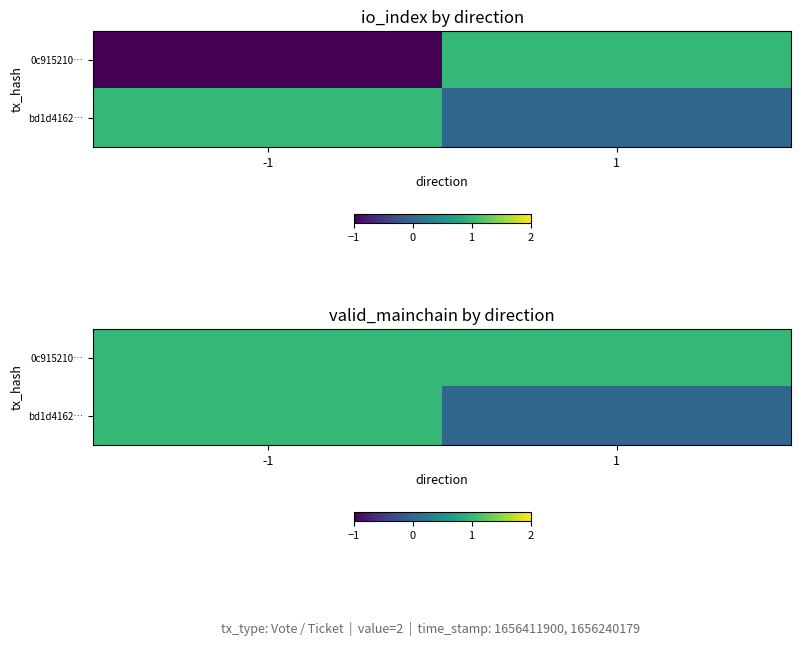

Is the value of bd1d4162… at -1 greater than the value of 0c915210… at -1?

No